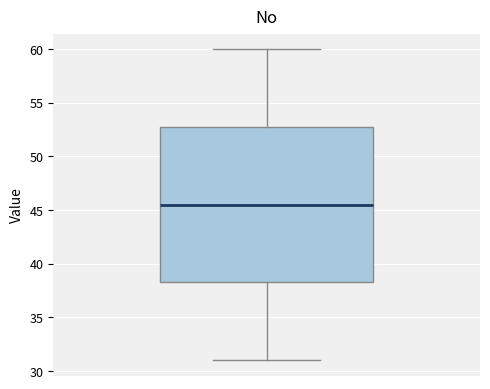

Read this box plot against the y-axis: the position of the median line, the range covered by the box, and the ends of both whiskers. The values are not printed on the chart, so give them approximately, as read against the axis.

median 45.5, box 38.5 to 53.0, whiskers 31.0 to 60.0